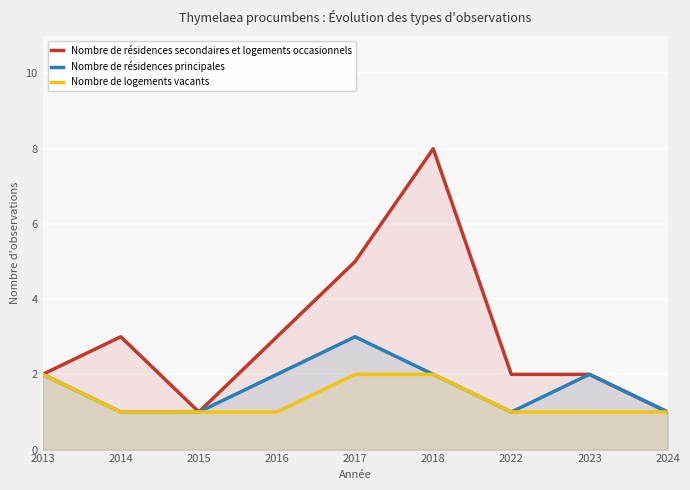

Rank the series by their maximum value, from lowest to highest.

Nombre de logements vacants, Nombre de résidences principales, Nombre de résidences secondaires et logements occasionnels